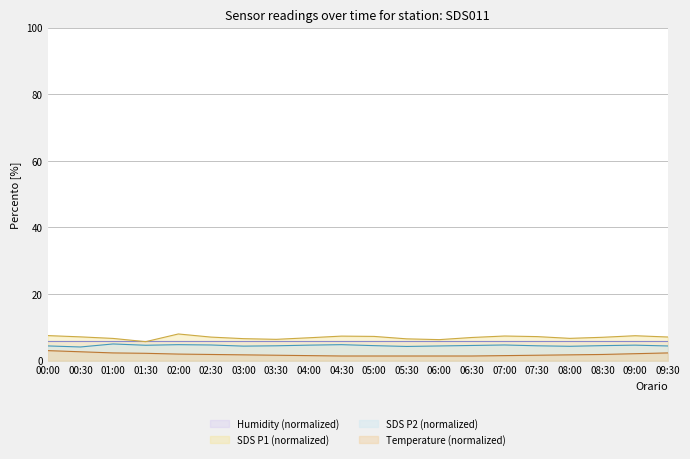

At which label is SDS_P2 closest to 4?

00:30